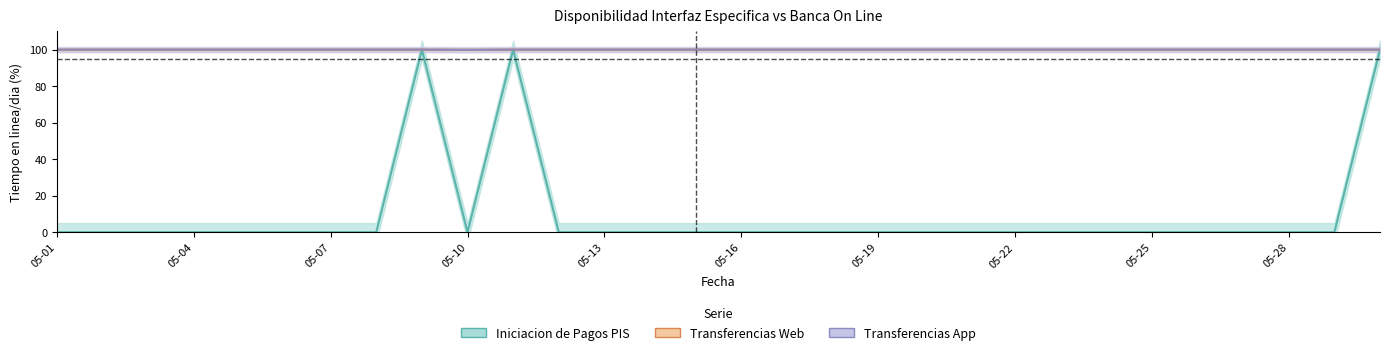

At which label does Transferencias App reach its minimum?

05-10